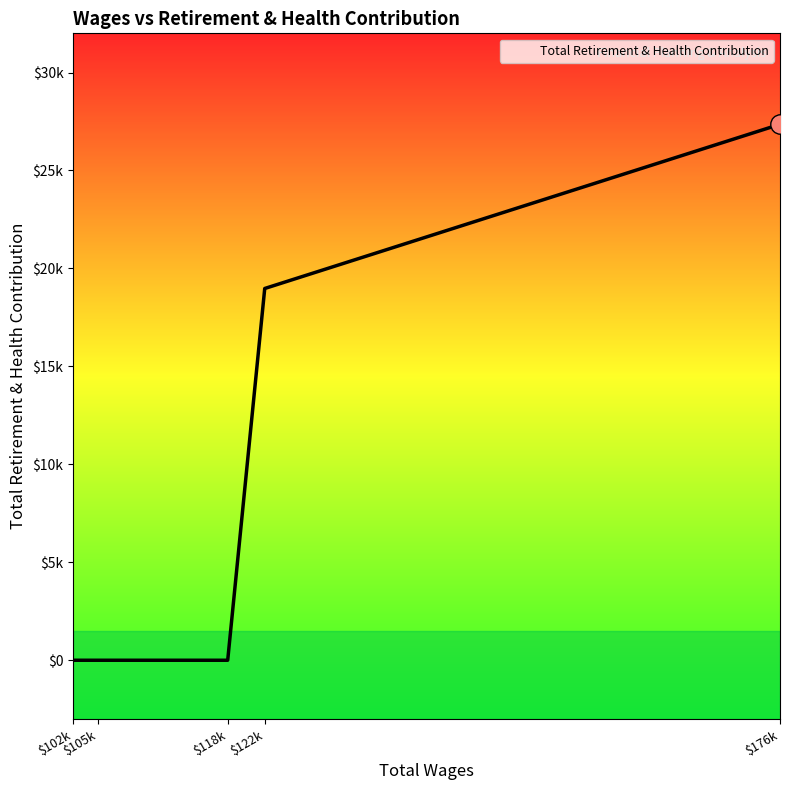

Does the chart have visible grid lines?

No